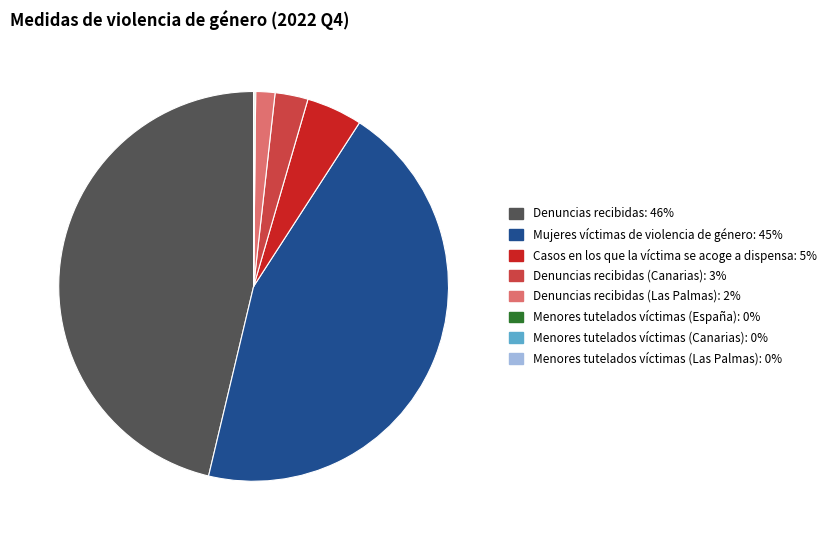

Is there any slice that represents more than half of the pie?

No